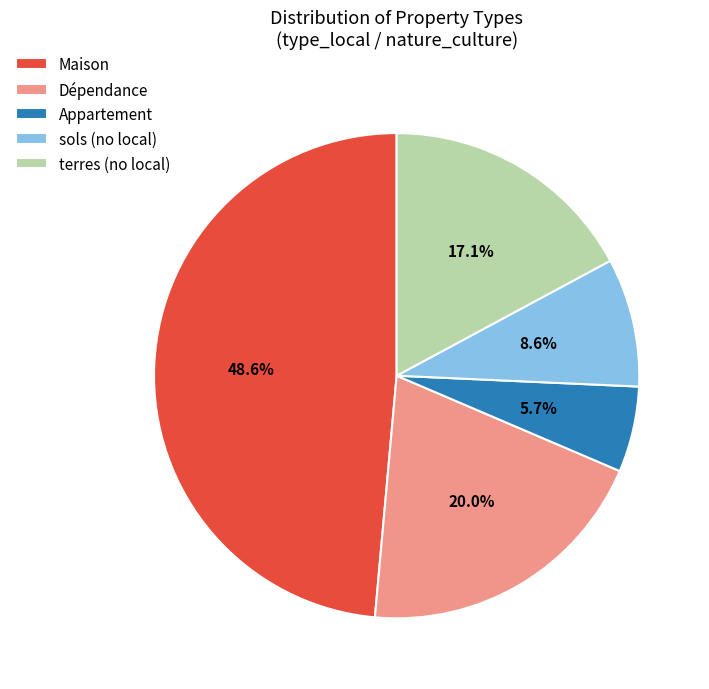

Approximately how many times larger is the value at Dépendance compared to sols (no local)?

2.3